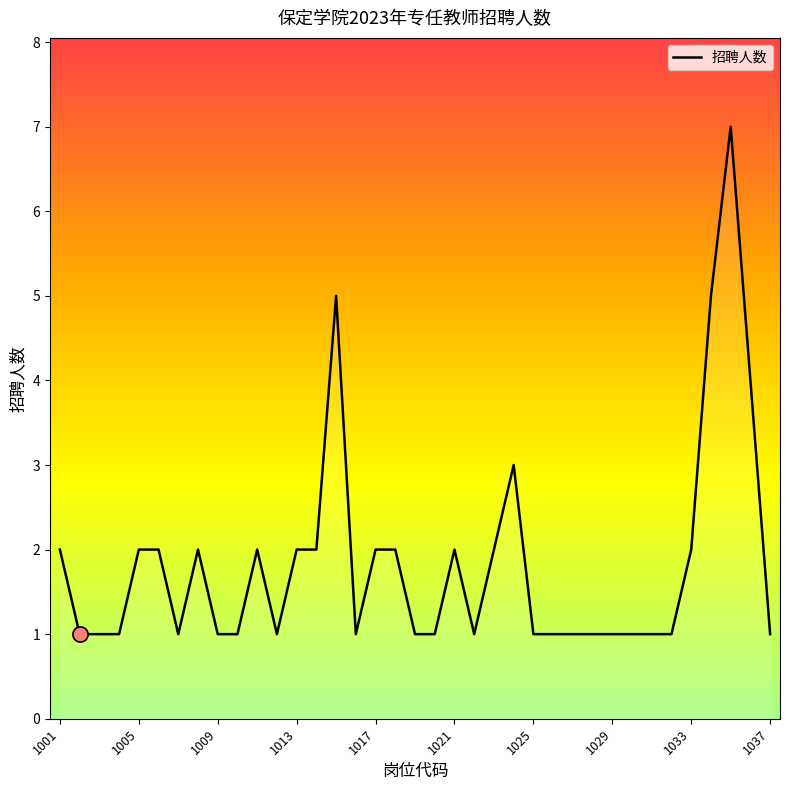

What is the maximum value shown in the chart?

7